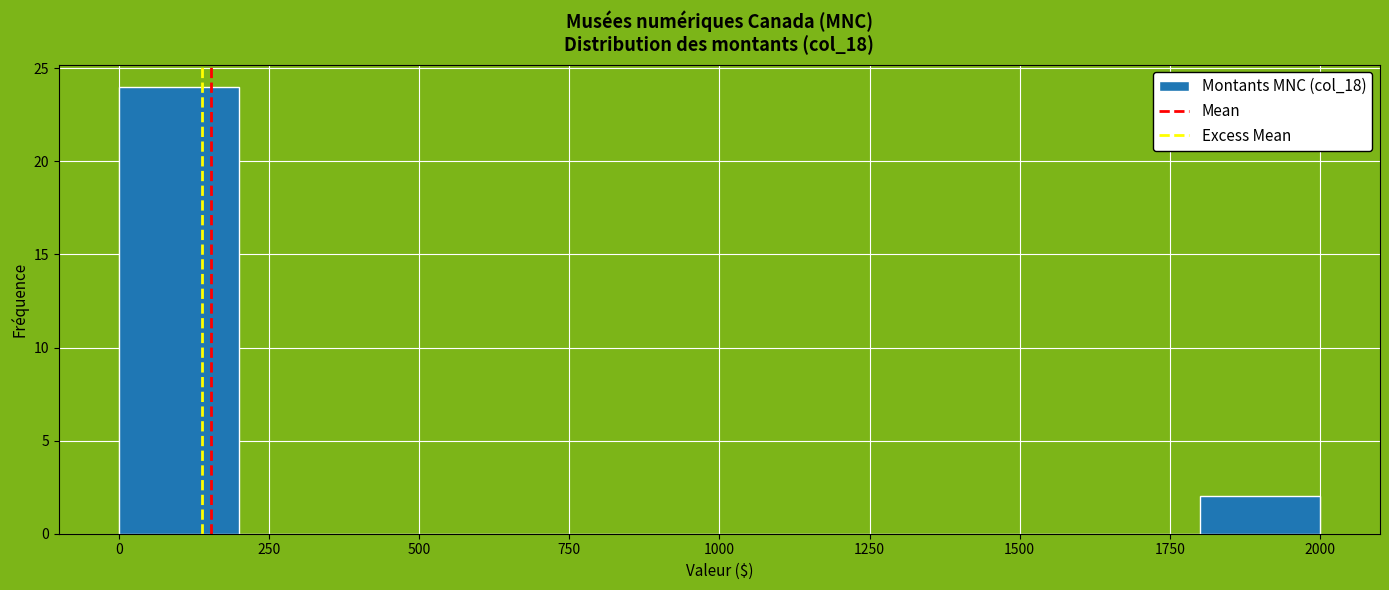

Reading left to right, transcribe this chart: for each bar, give the range it covers on the x-axis and its height. The values are not printed on the chart, so give them approximately, as read against the axis.

0 to 200: 24
200 to 400: 0
400 to 600: 0
600 to 800: 0
800 to 1000: 0
1000 to 1200: 0
1200 to 1400: 0
1400 to 1600: 0
1600 to 1800: 0
1800 to 2000: 2